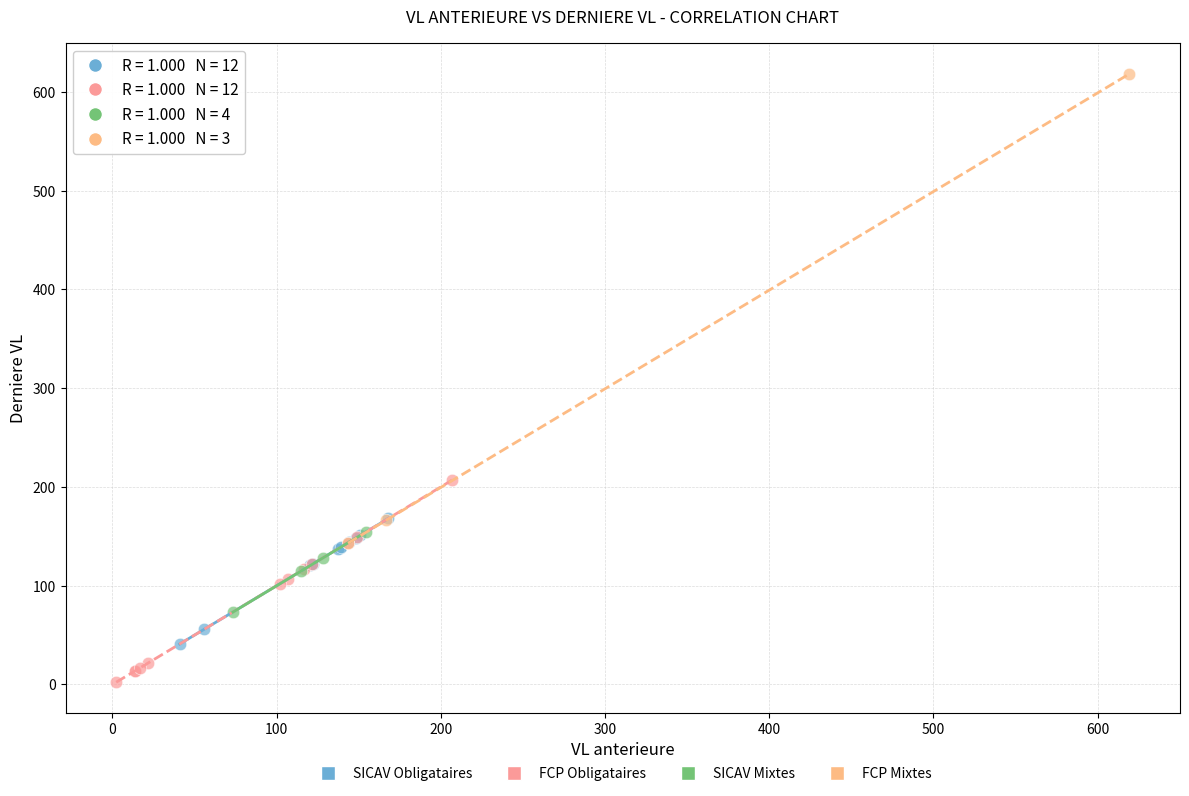

What are all the series names shown in the legend?

SICAV Obligataires, FCP Obligataires, SICAV Mixtes, FCP Mixtes